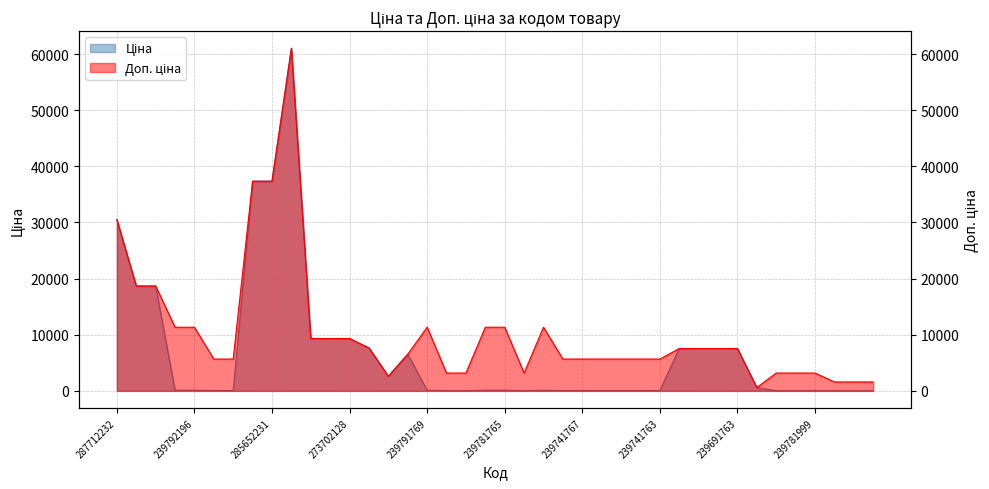

Reading right to left, extract all data points from this chart.

Ціна: 239741999=15.9	239742000=15.9	239742005=15.9	239781999=31.7	239782000=31.7	239782005=31.7	257380000=595.0	239691763=7545.9	239691764=7545.9	239691765=7545.9	239691766=7545.9	239741763=56.7	239741764=56.7	239741765=56.7	239741766=56.7	239741767=56.7	239751769=56.7	239781763=113.3	239781764=31.7	239781765=113.3	239781766=113.3	239781767=31.7	239791768=31.7	239791769=113.3	242931763=6525.0	242931766=2610.0	208461456=7641.9	273702128=9321.4	273702194=9321.4	273702193=9321.4	285672232=61024.7	285652231=37343.0	285652233=37343.0	239752196=56.7	239752197=56.7	239792196=113.3	239792197=113.3	287692231=18671.5	287692233=18671.5	287712232=30512.3
Доп. ціна: 239741999=1587.0	239742000=1587.0	239742005=1587.0	239781999=3174.0	239782000=3174.0	239782005=3174.0	257380000=595.0	239691763=7545.9	239691764=7545.9	239691765=7545.9	239691766=7545.9	239741763=5667.0	239741764=5667.0	239741765=5667.0	239741766=5667.0	239741767=5667.0	239751769=5667.0	239781763=11334.0	239781764=3174.0	239781765=11334.0	239781766=11334.0	239781767=3174.0	239791768=3174.0	239791769=11334.0	242931763=6525.0	242931766=2610.0	208461456=7641.9	273702128=9321.4	273702194=9321.4	273702193=9321.4	285672232=61024.7	285652231=37343.0	285652233=37343.0	239752196=5667.0	239752197=5667.0	239792196=11334.0	239792197=11334.0	287692231=18671.5	287692233=18671.5	287712232=30512.3